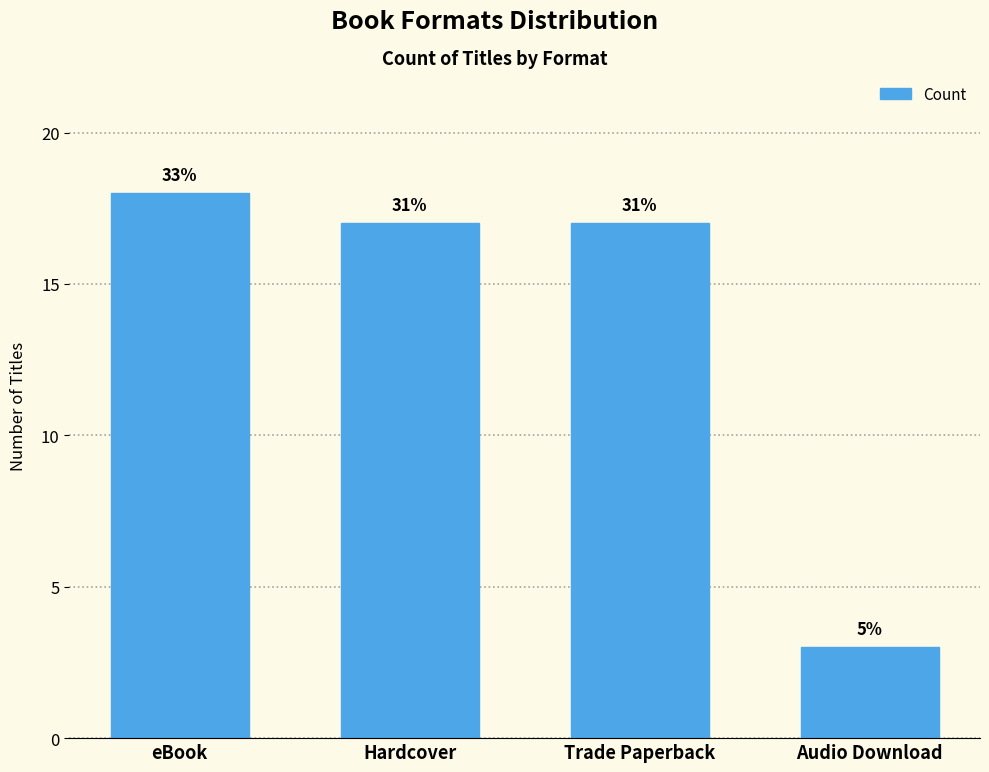

Reading right to left, list all the values displayed in this chart.

3	17	17	18